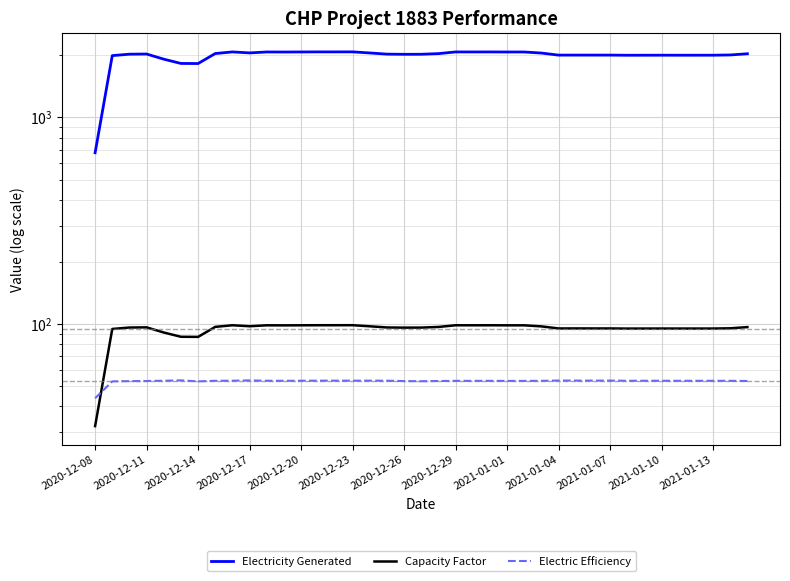

The value of Electric Efficiency at 35 is 75.5. True or false?

False